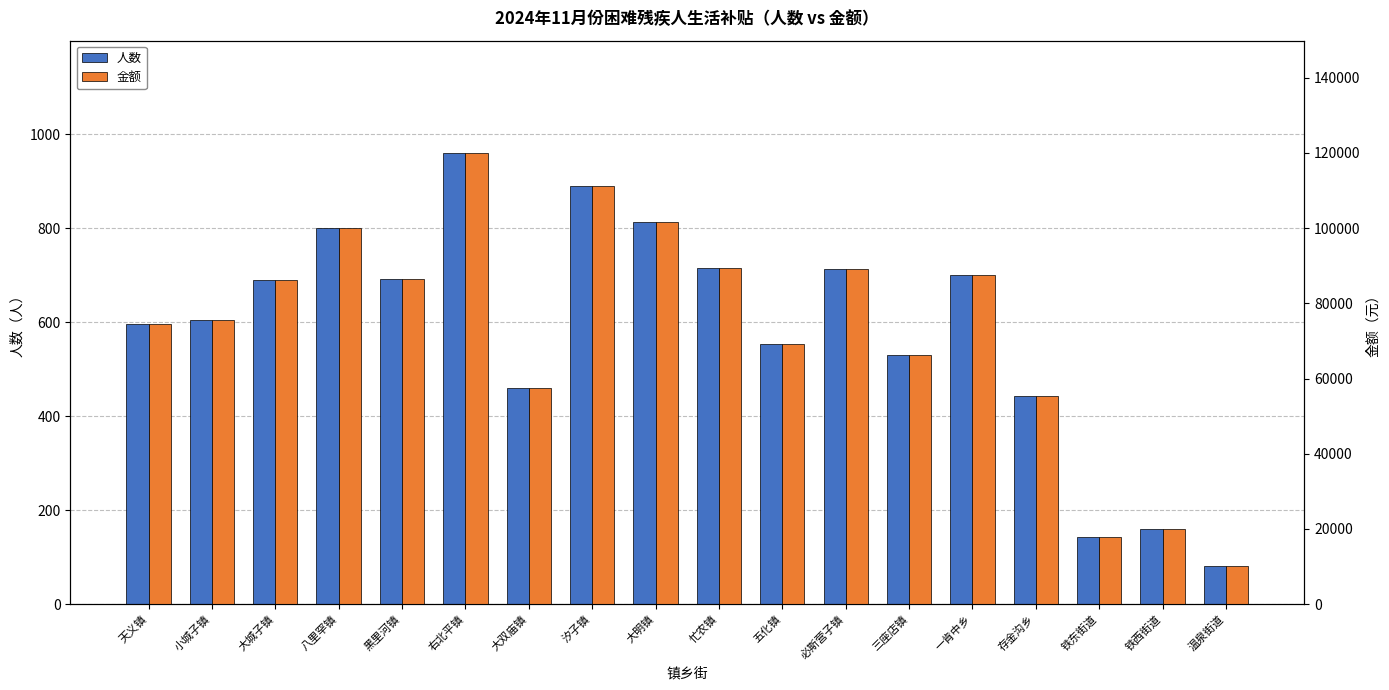

At which category does the chart reach its peak across all series?

右北平镇